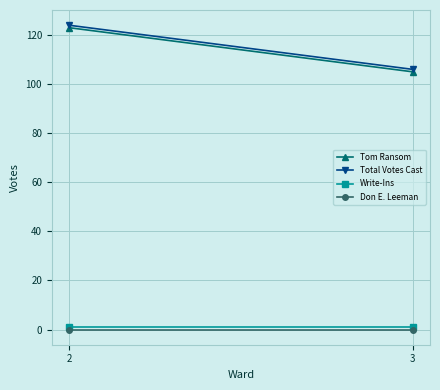

How many lines are shown in the chart?

4